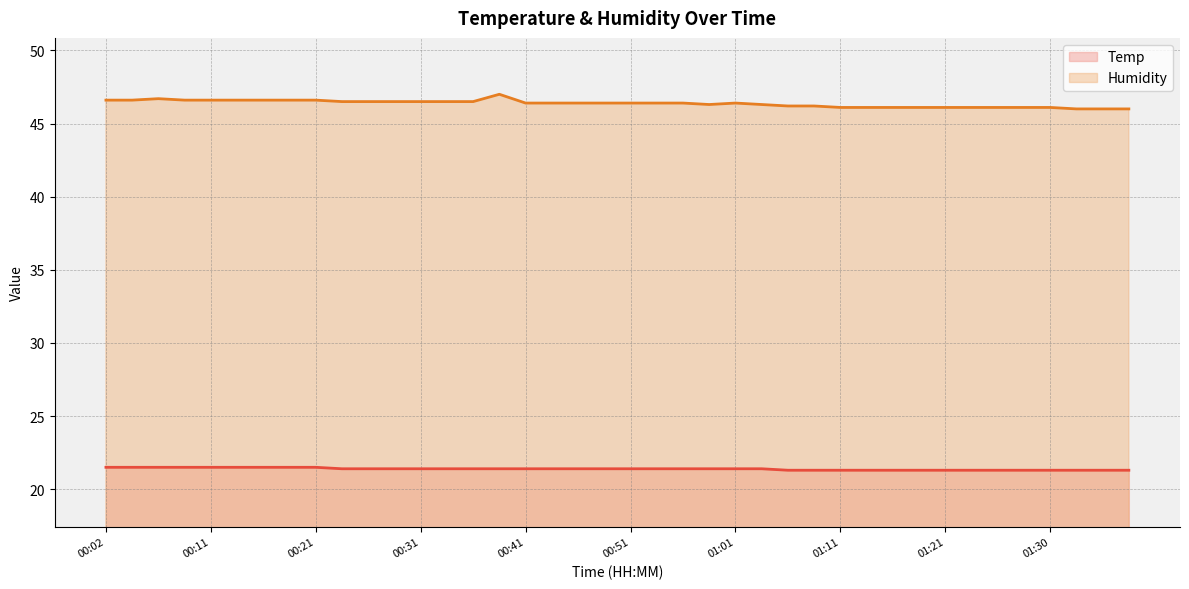

What is the label of the 22nd point from the right?

00:46